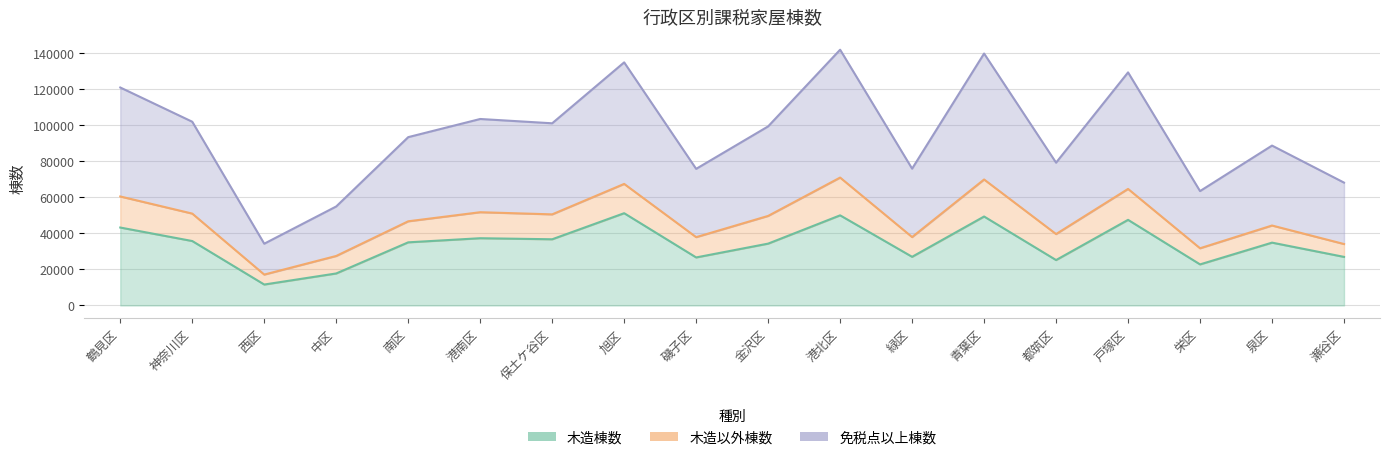

Rank the categories by 木造棟数 value from highest to lowest.

旭区, 港北区, 青葉区, 戸塚区, 鶴見区, 港南区, 保土ケ谷区, 神奈川区, 南区, 泉区, 金沢区, 緑区, 瀬谷区, 磯子区, 都筑区, 栄区, 中区, 西区